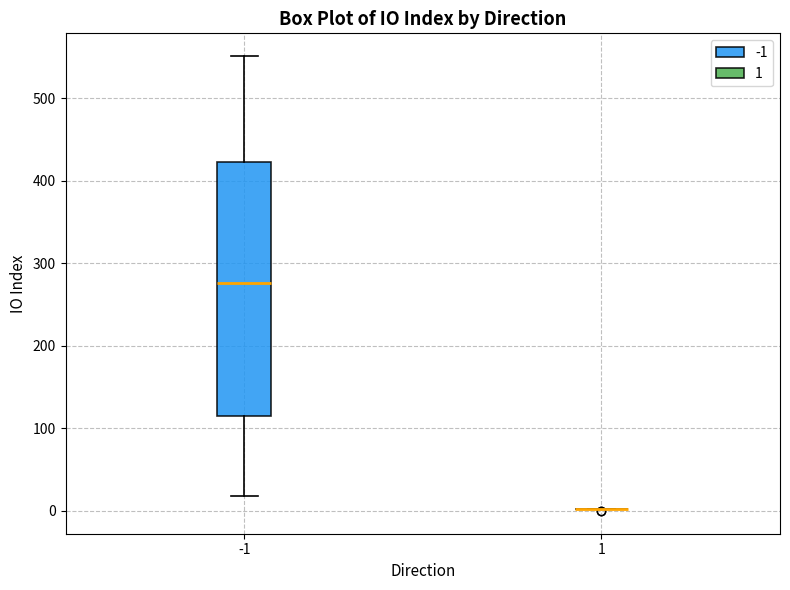

Which box is the tallest, from its lower edge to its upper edge?

-1